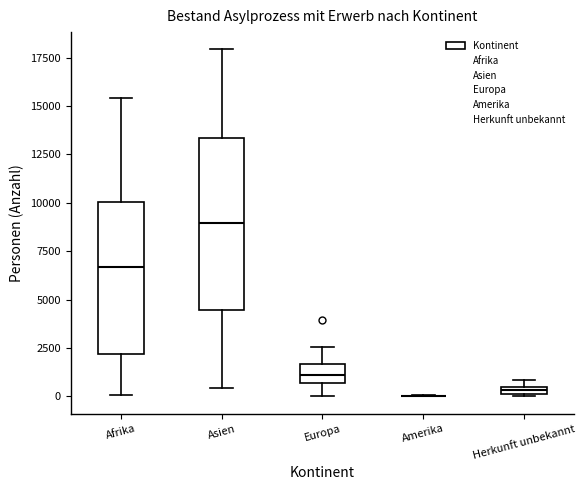

Comparing the boxes themselves (not the whiskers), which one is the tallest?

Asien